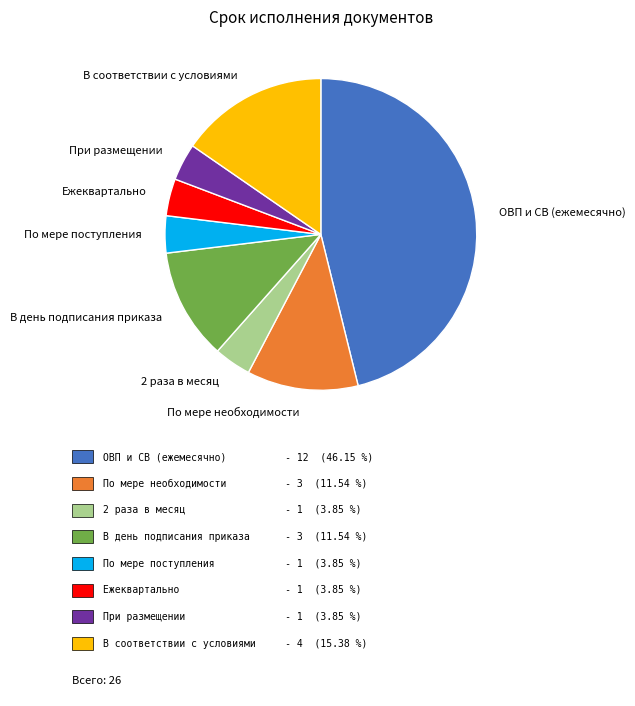

Combined, do 2 раза в месяц and Ежеквартально account for over 50%?

No